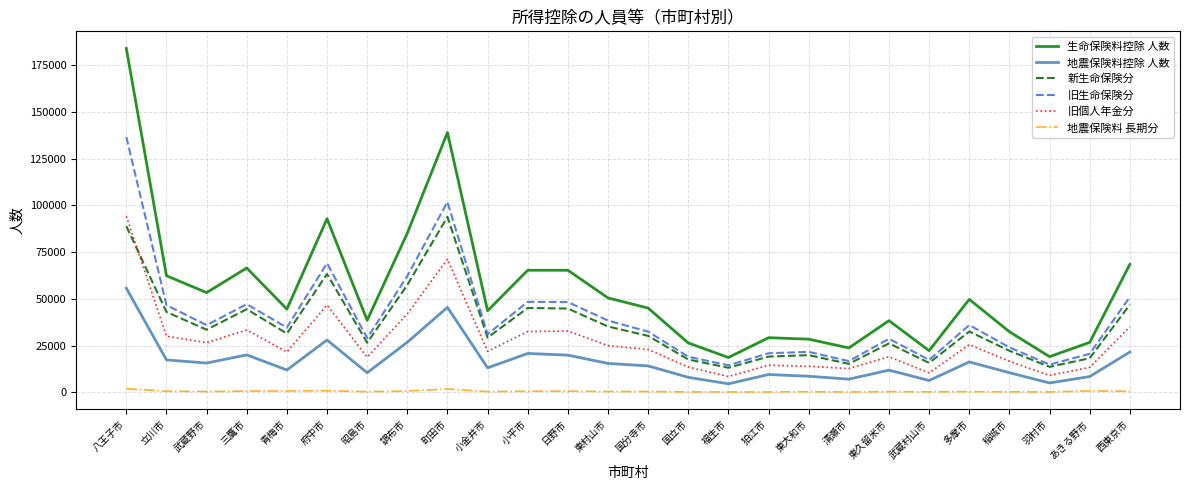

What is the total value across all series at 日野市?

211993